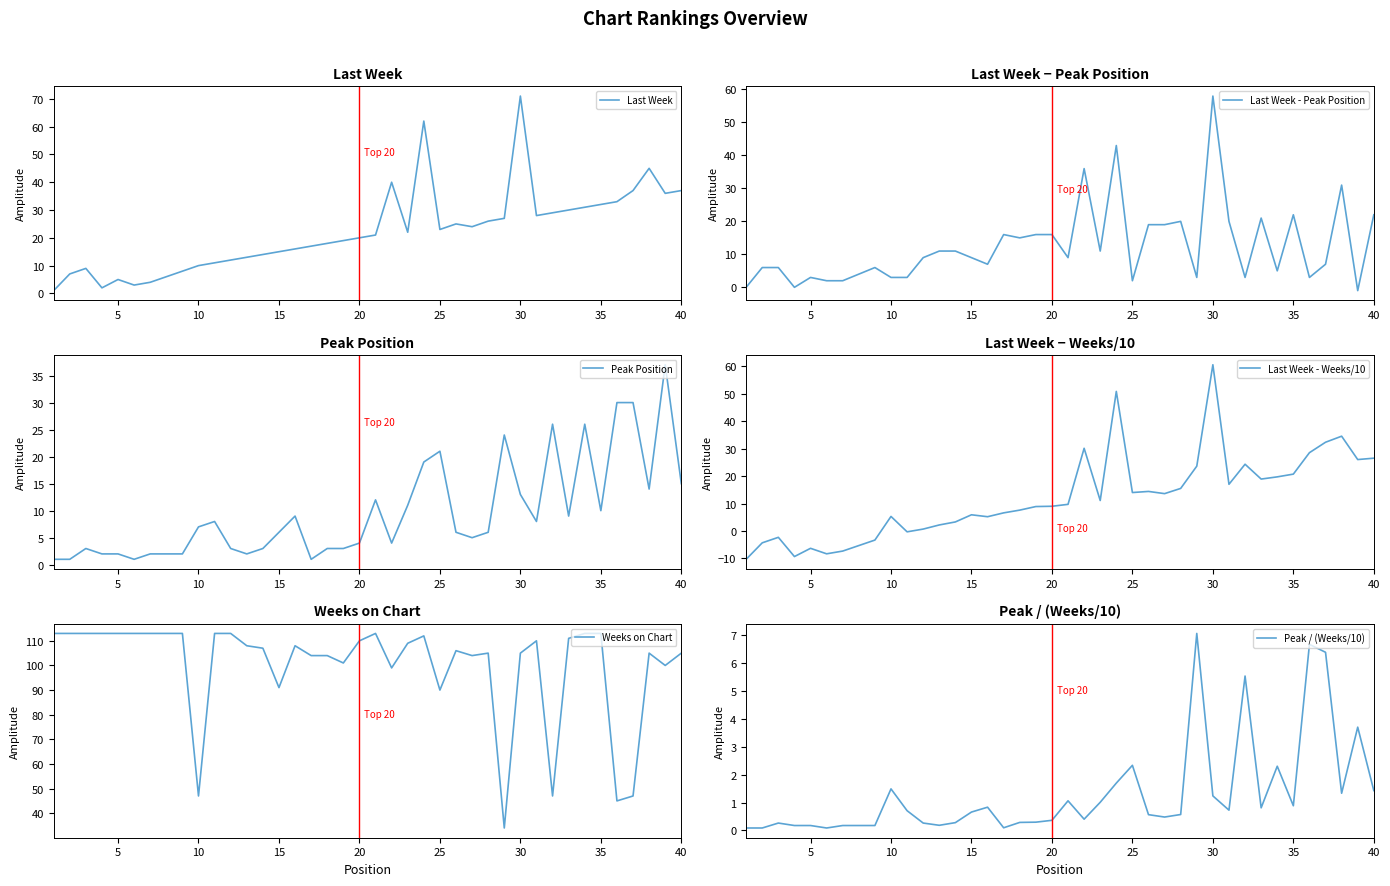

What is the highest value of the Last Week series?

71